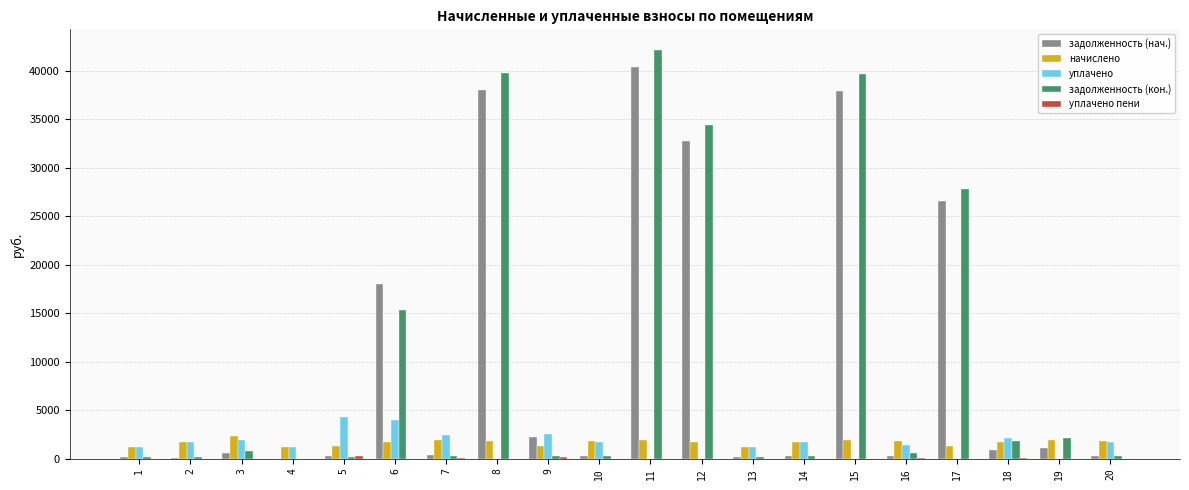

Which series changed the most between 17 and 18?

задолженность (кон.)